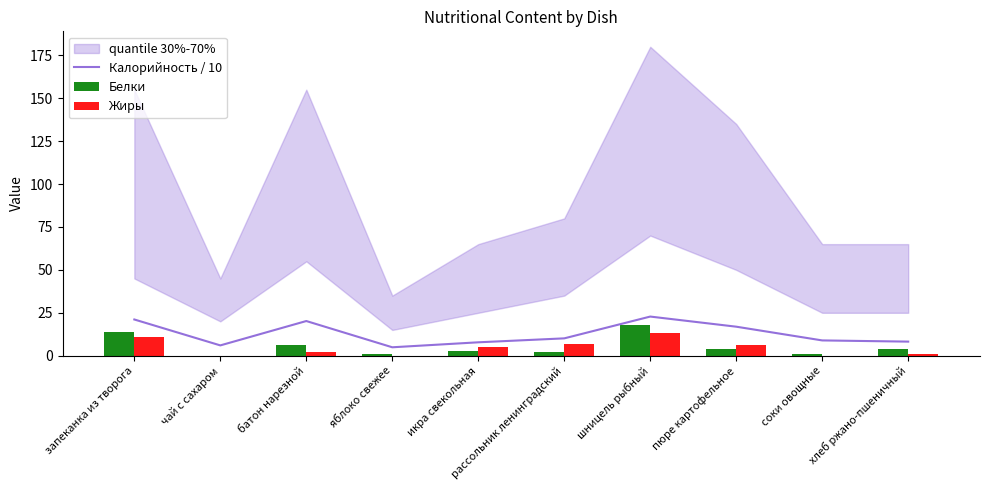

What are all the series names shown in the legend?

Калорийность / 10, Белки, Жиры